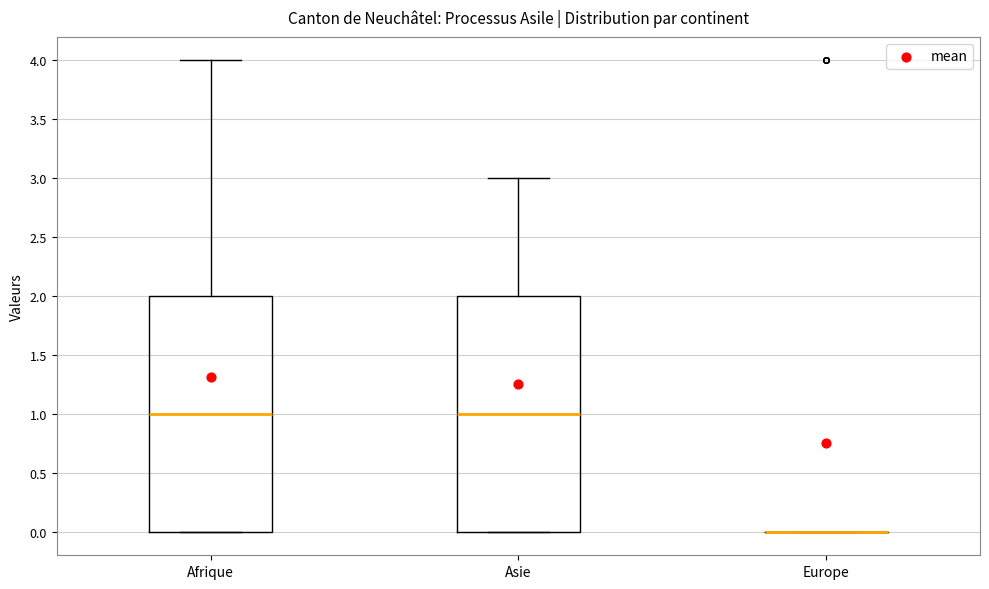

Reading left to right, read every box against the y-axis: the position of its median line, the range the box covers, and the ends of its whiskers. The values are not printed on the chart, so give them approximately, as read against the axis.

Afrique: median 1, box 0 to 2, whiskers 0 to 4
Asie: median 1, box 0 to 2, whiskers 0 to 3
Europe: box collapsed to a line at 0, whiskers 0 to 0